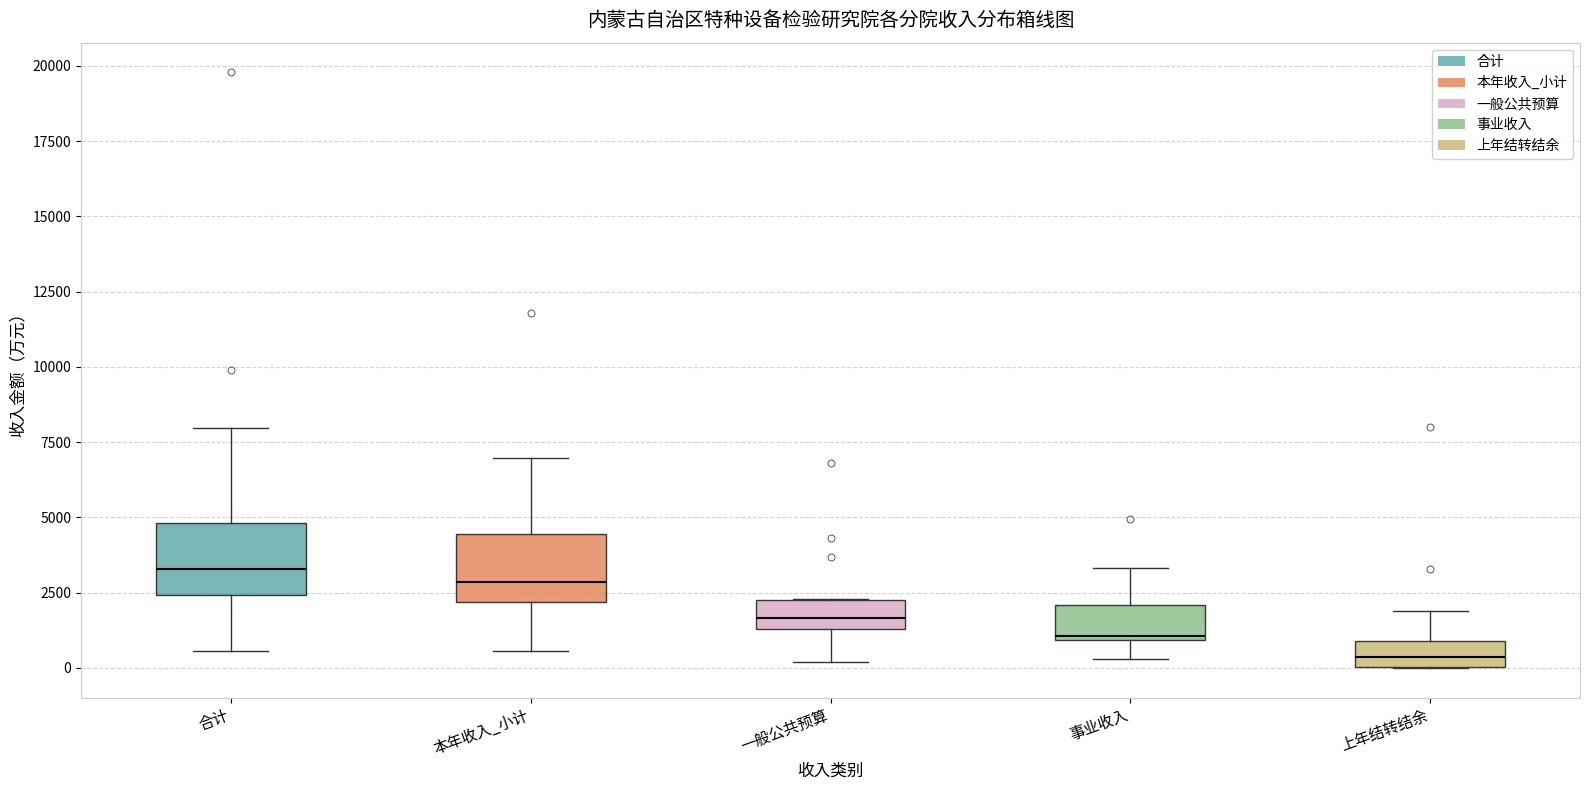

Where does the lower whisker of the box for 本年收入_小计 end on the y-axis? The values are not printed on the chart, so give them approximately, as read against the axis.

500